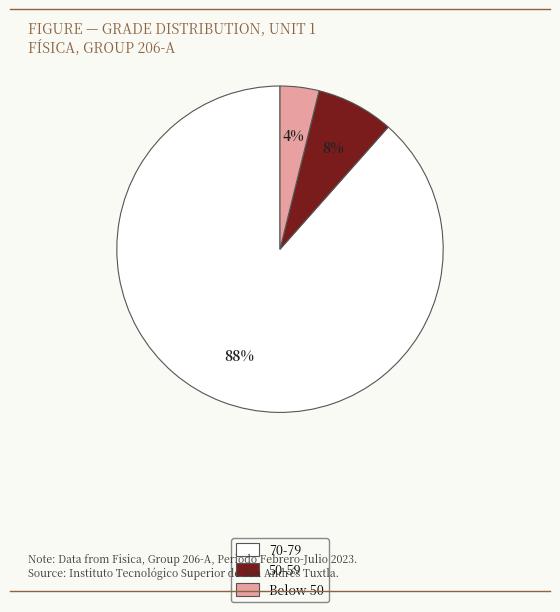

Do Below 50 and 70-79 together represent more than half of the pie?

Yes